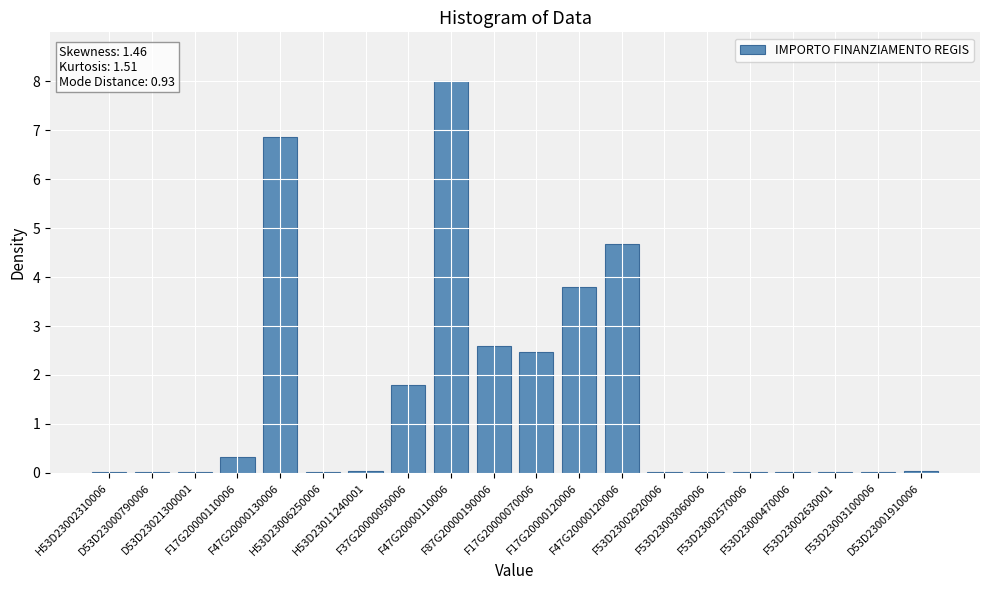

What is the sum of all values?

30.8